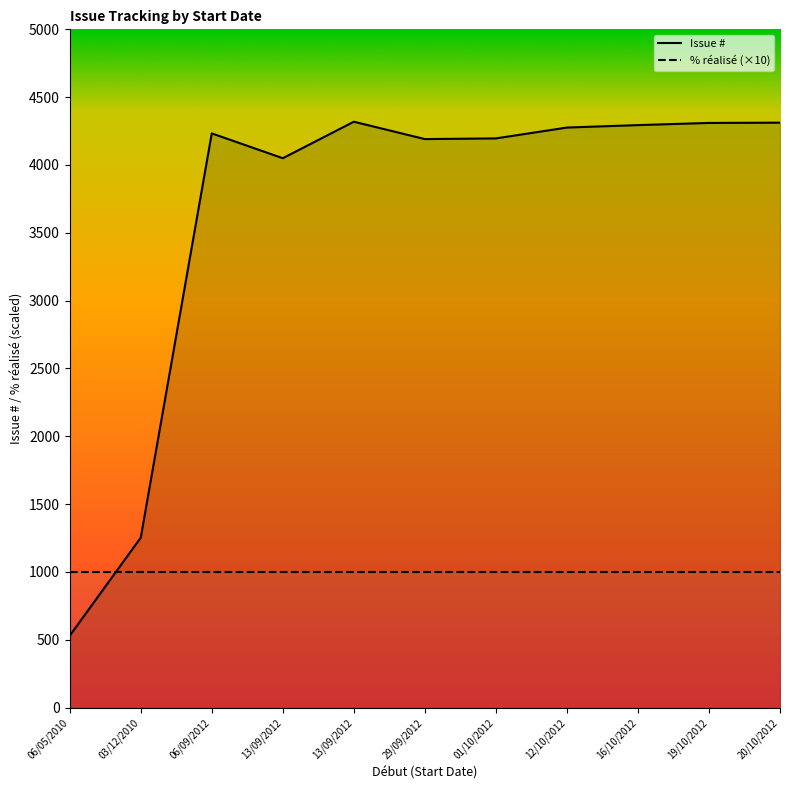

How many lines are shown in the chart?

2